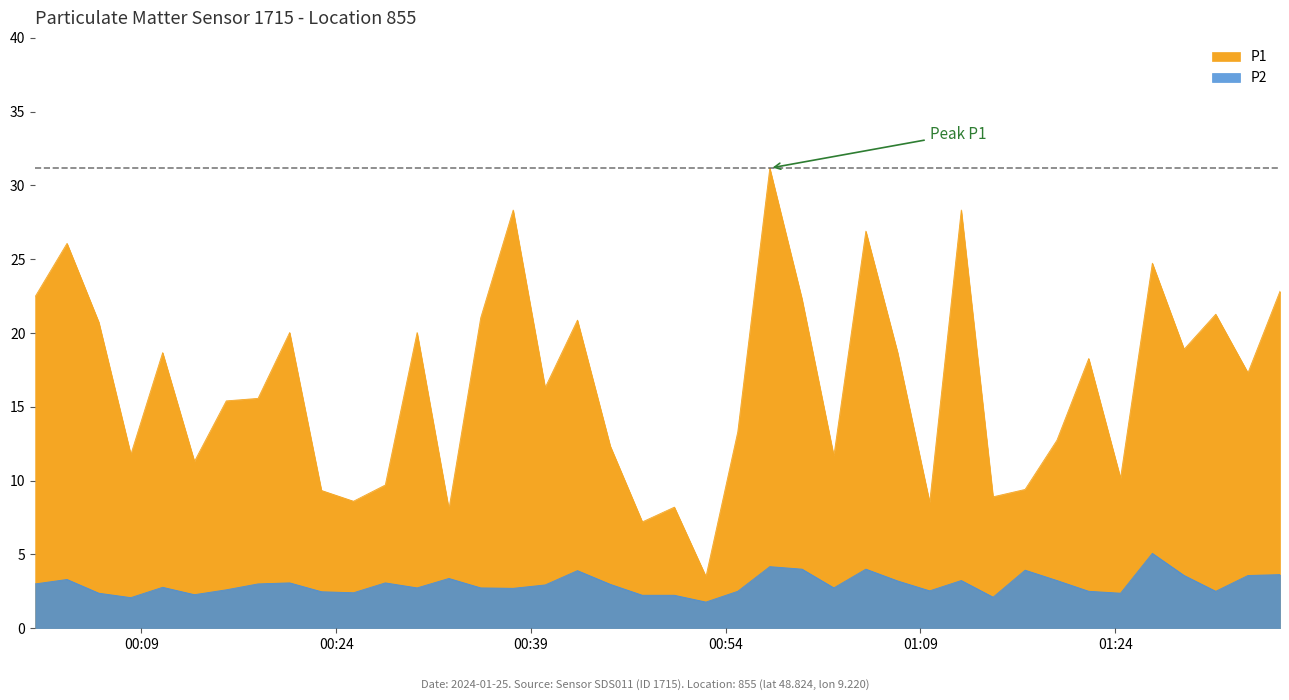

What is the difference between the second highest and minimum values in the P1 series?

24.8